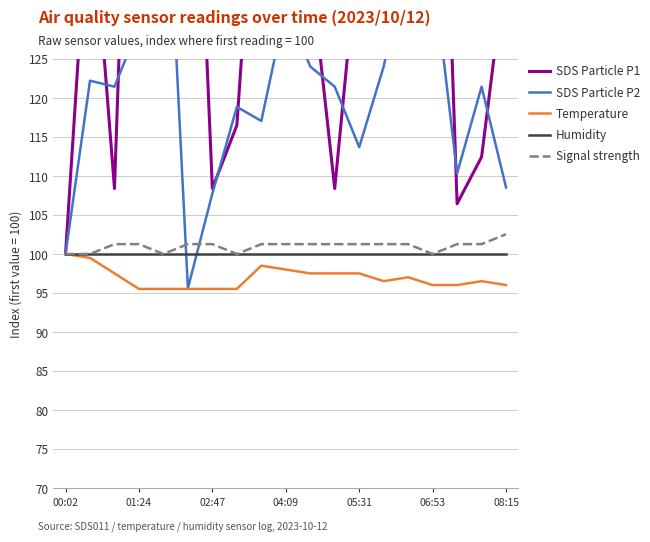

What is the lowest value of the Humidity series?

100.0